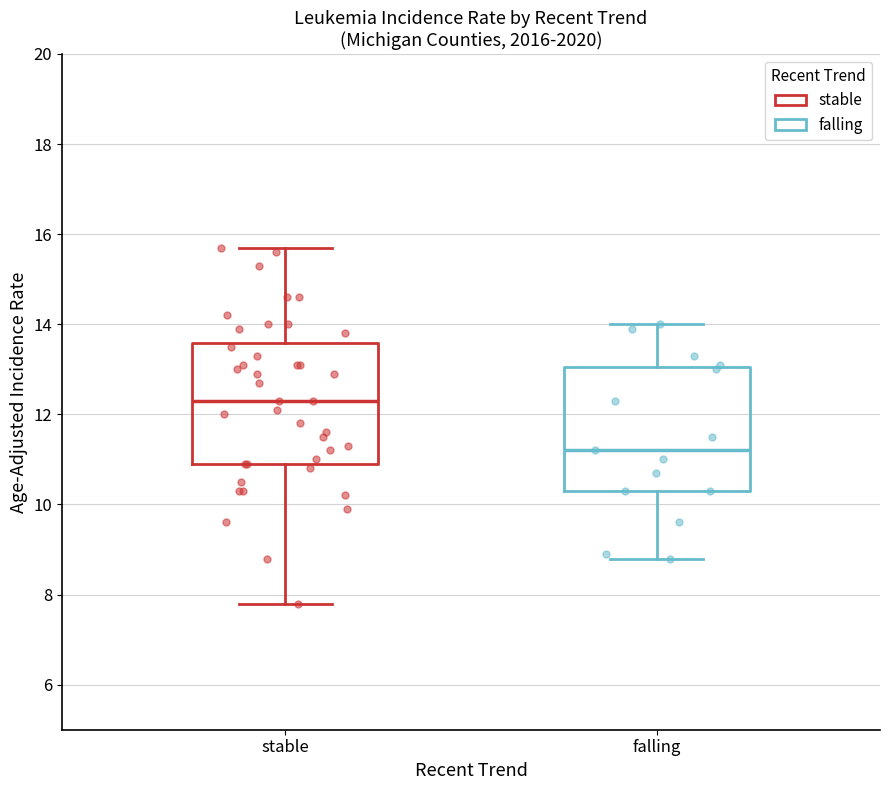

Which box has the highest median line?

stable